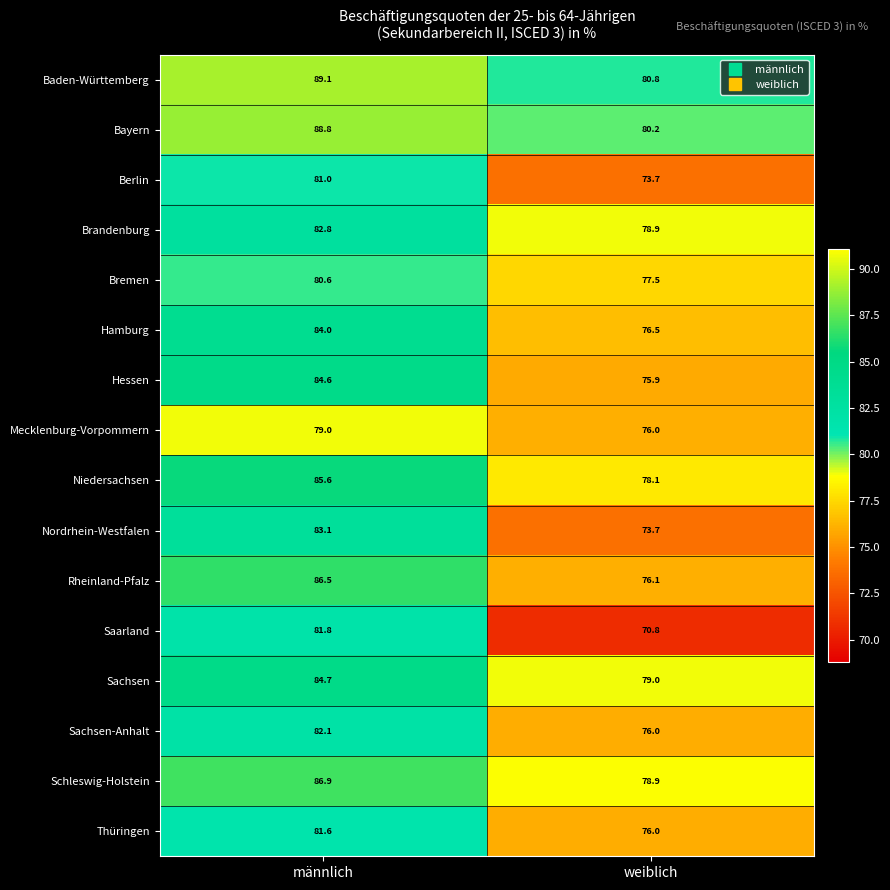

Which category has the highest value across all series?

männlich